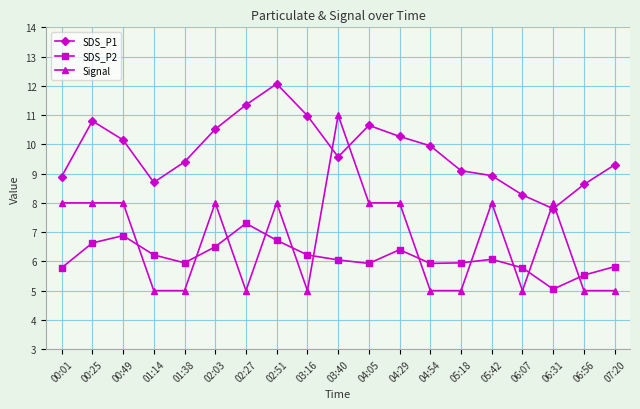

List the series in order of their overall mean, lowest first.

SDS_P2, Signal, SDS_P1